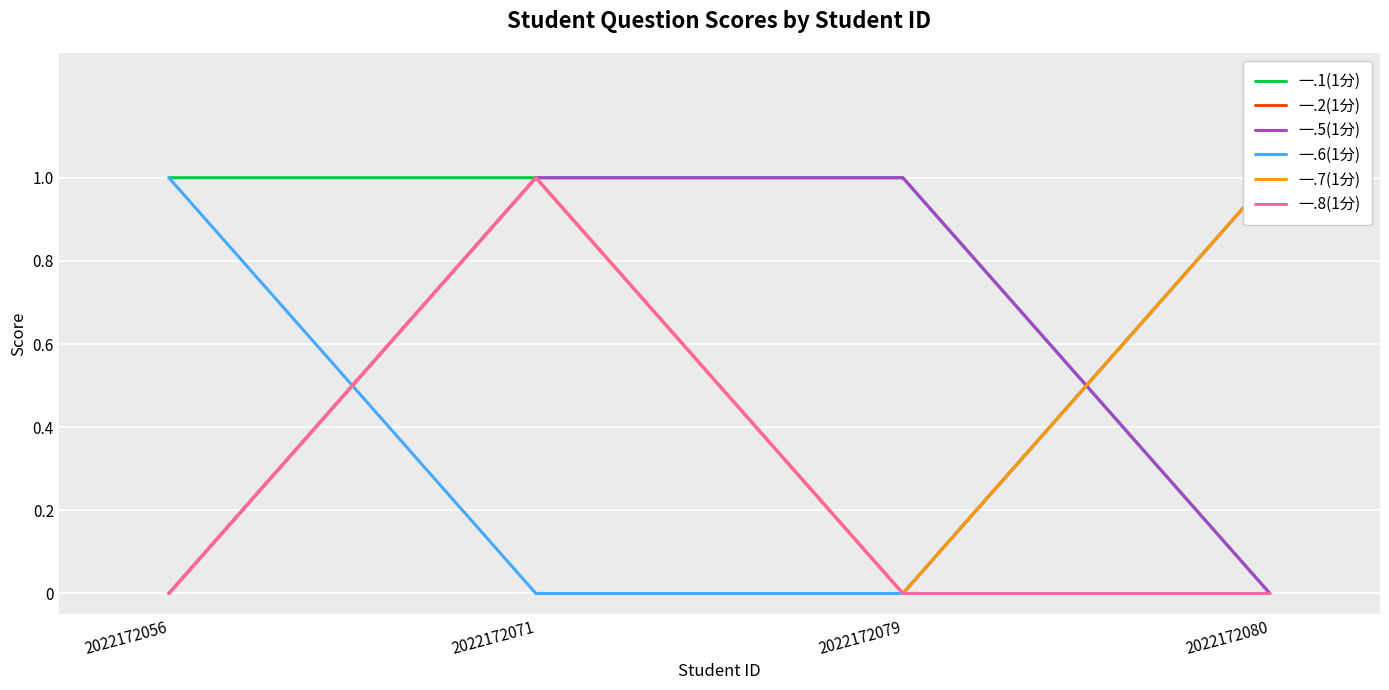

At which category is the sum across all series the highest?

2022172071